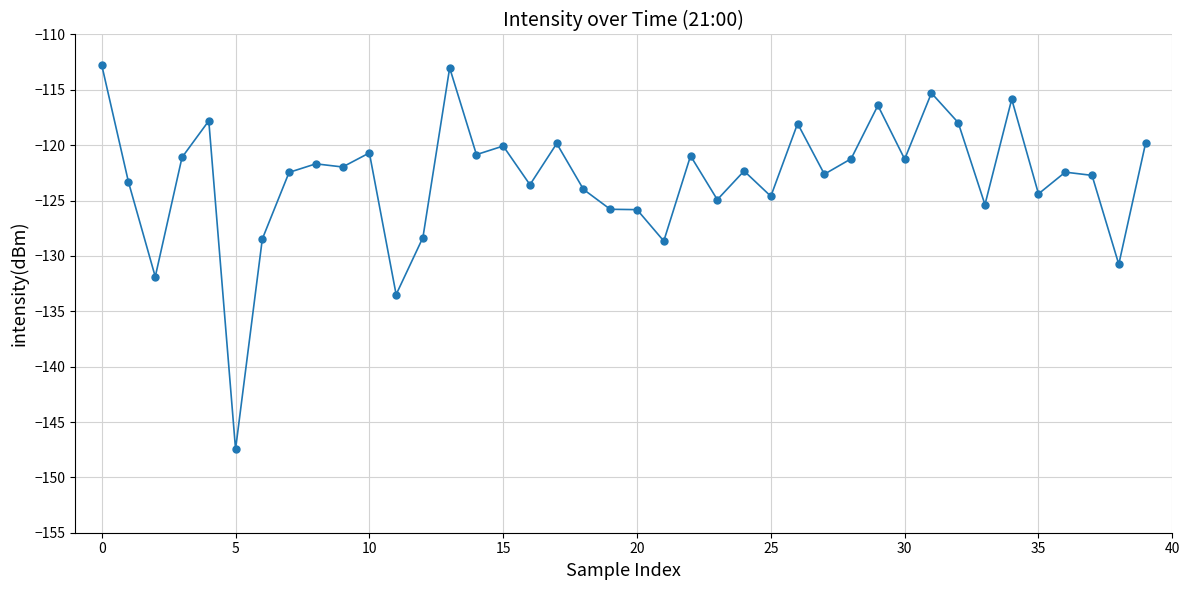

True or false: the data has more than 1 interior local peaks.

True